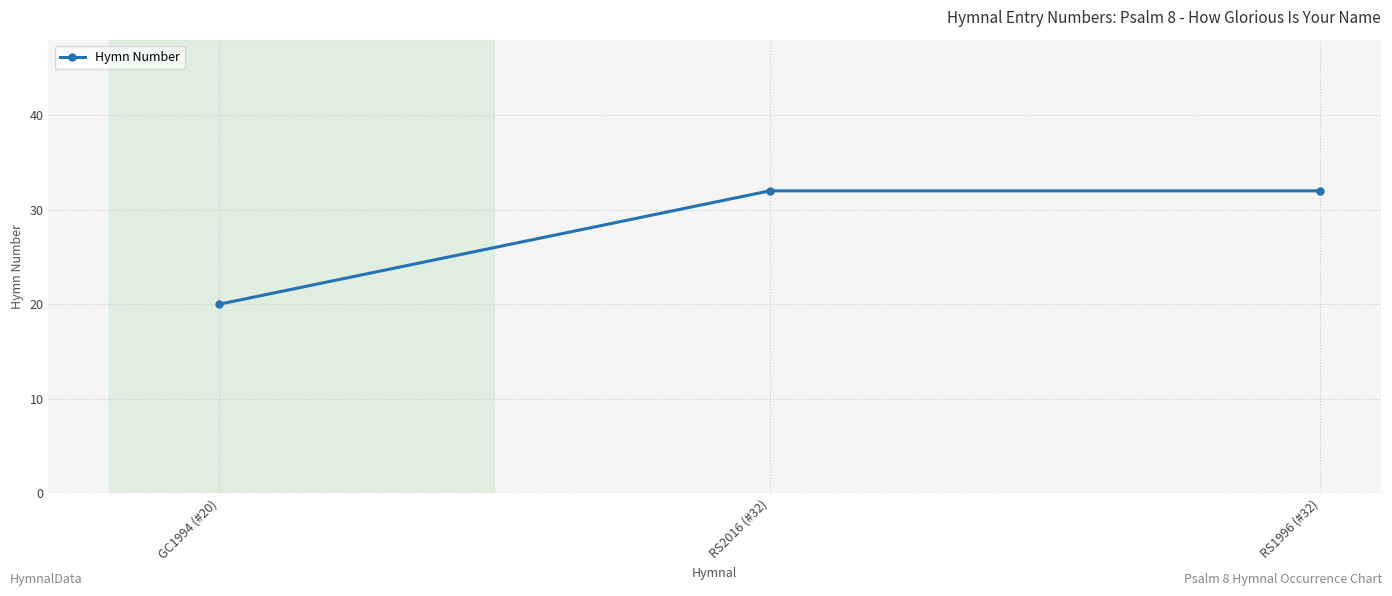

The value at GC1994 (#20) is 35. True or false?

False